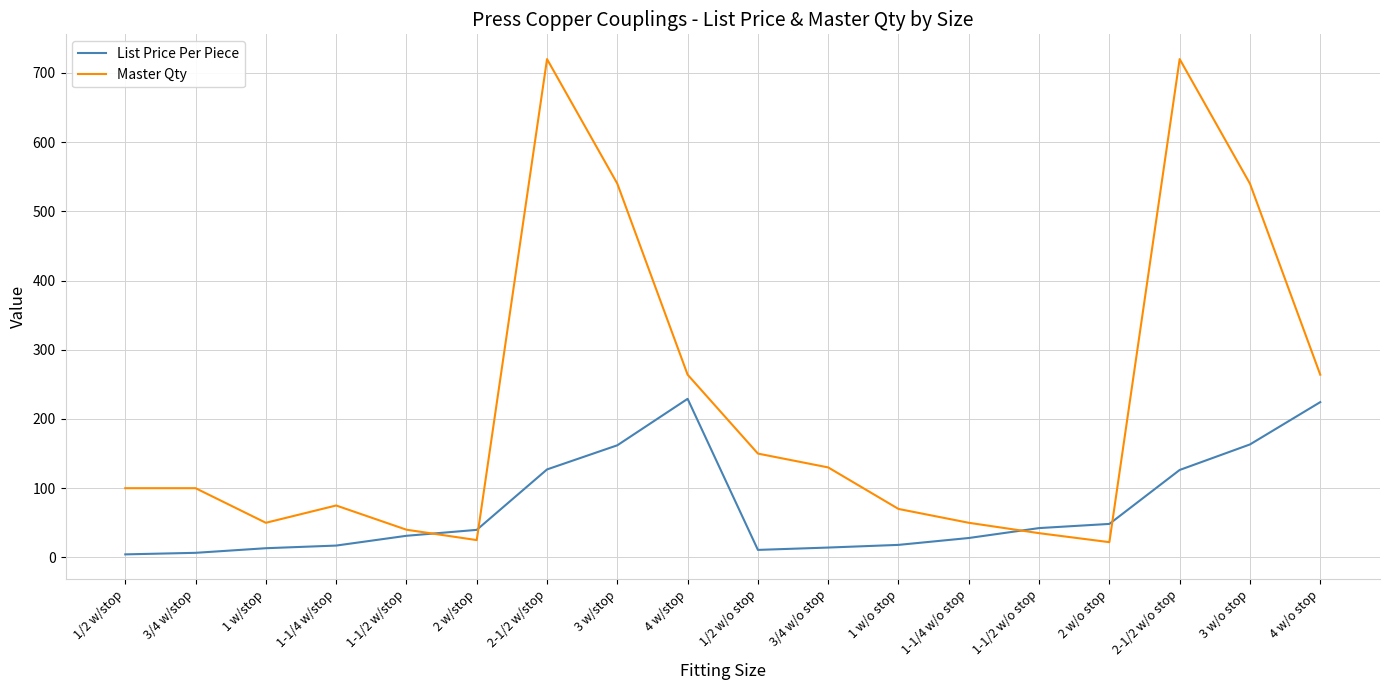

True or false: List Price Per Piece and Master Qty intersect in this chart.

True